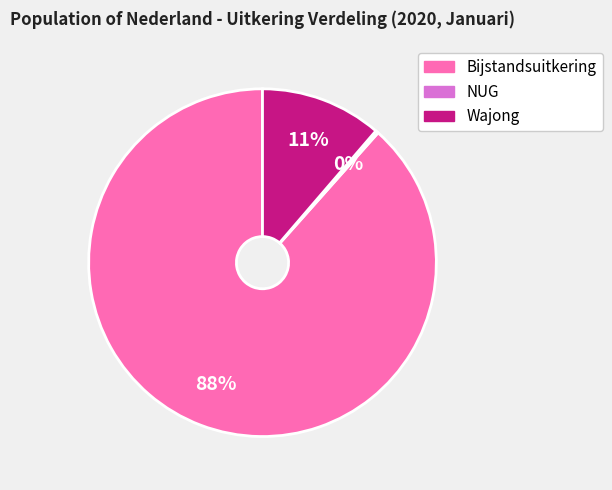

To the nearest percent, what portion does Wajong represent?

11%